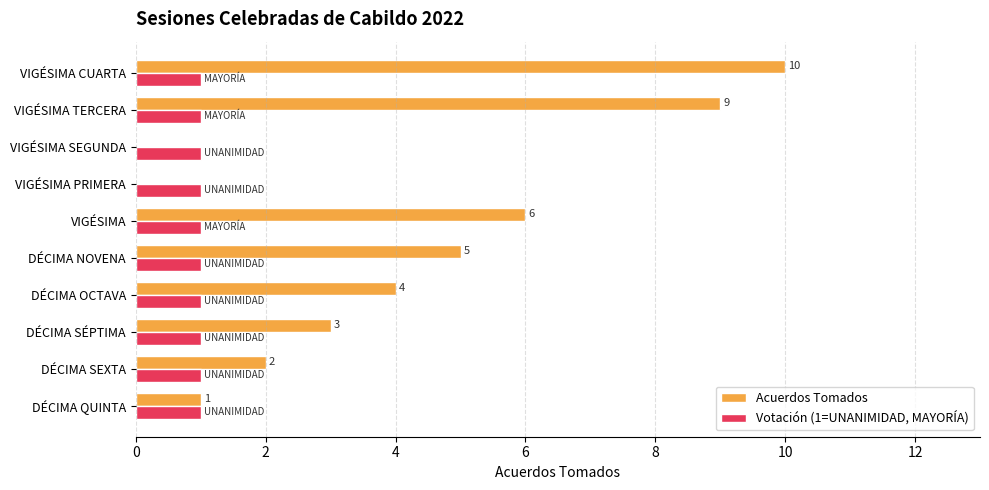

Which series changed the most between DÉCIMA SÉPTIMA and VIGÉSIMA?

Acuerdos Tomados